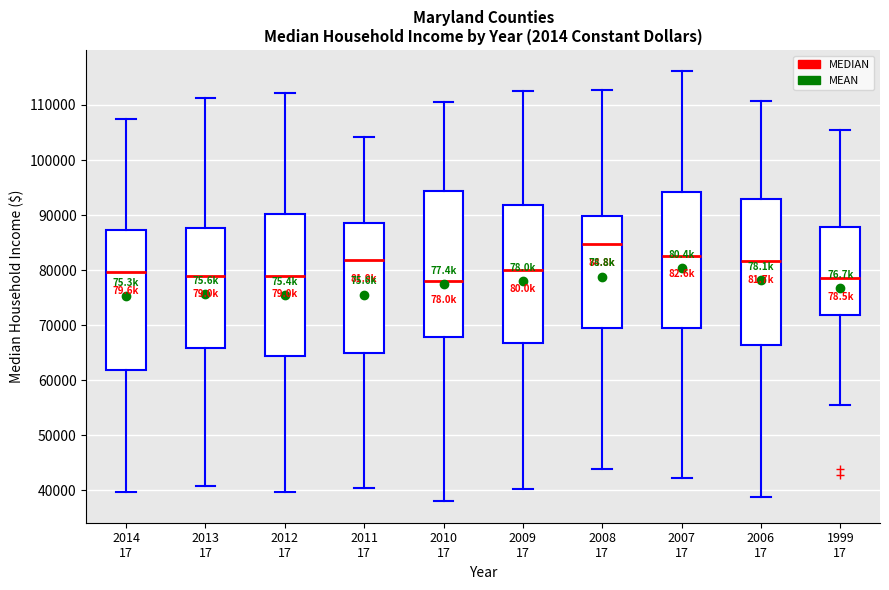

Which box's median line is the highest?

2008 17